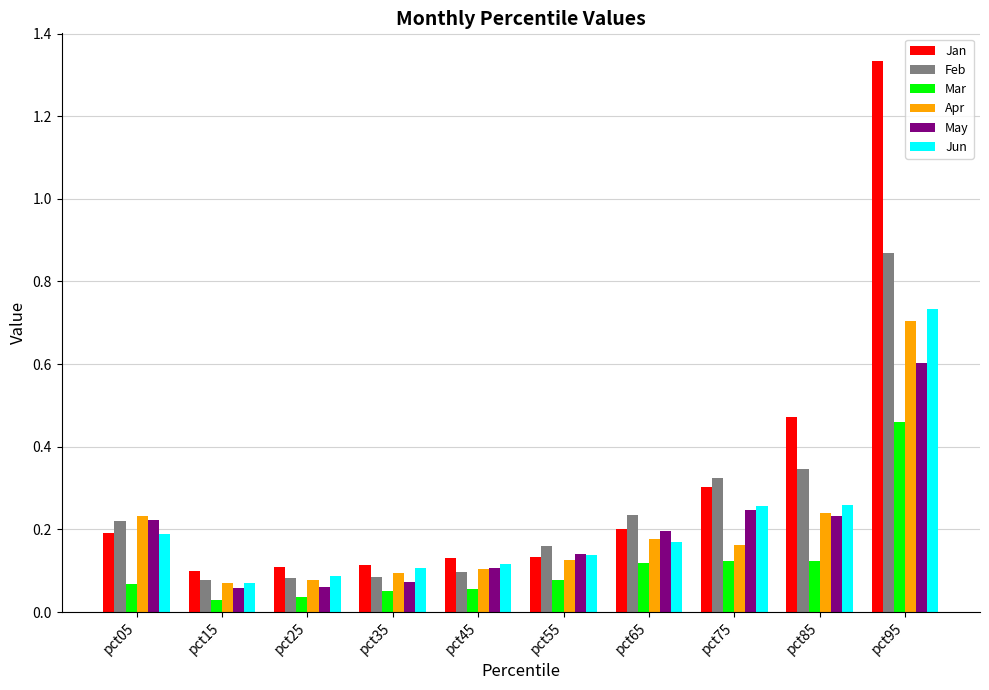

Between pct45 and pct75, which series saw the biggest shift?

Feb